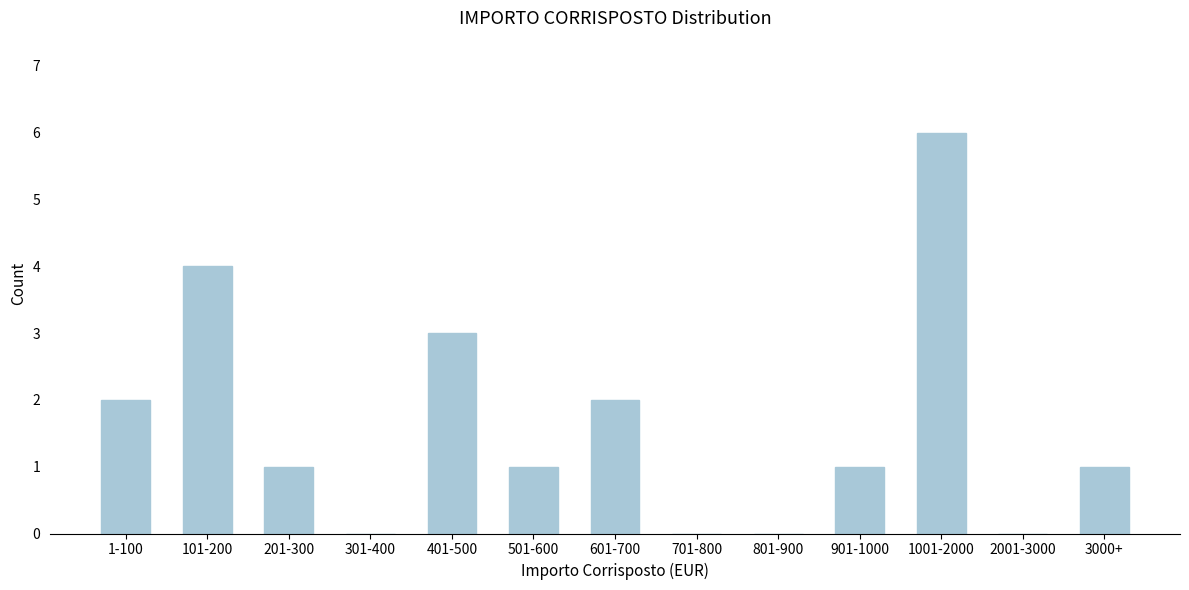

Reading left to right, transcribe all the data shown in this chart.

1-100=2	101-200=4	201-300=1	301-400=0	401-500=3	501-600=1	601-700=2	701-800=0	801-900=0	901-1000=1	1001-2000=6	2001-3000=0	3000+=1